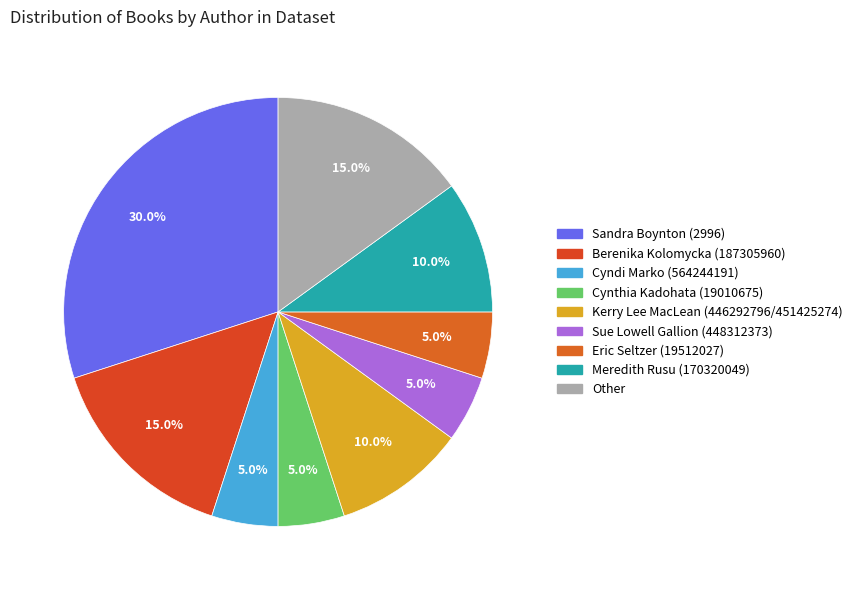

How many slices are in this pie chart?

9